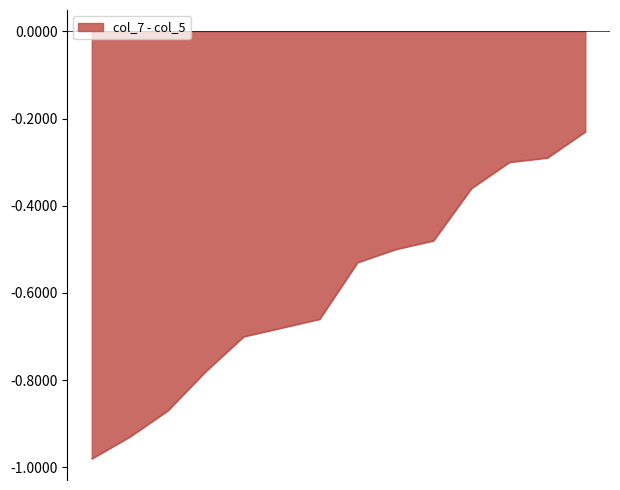

What is the value of the 14th point from the left?

-0.2